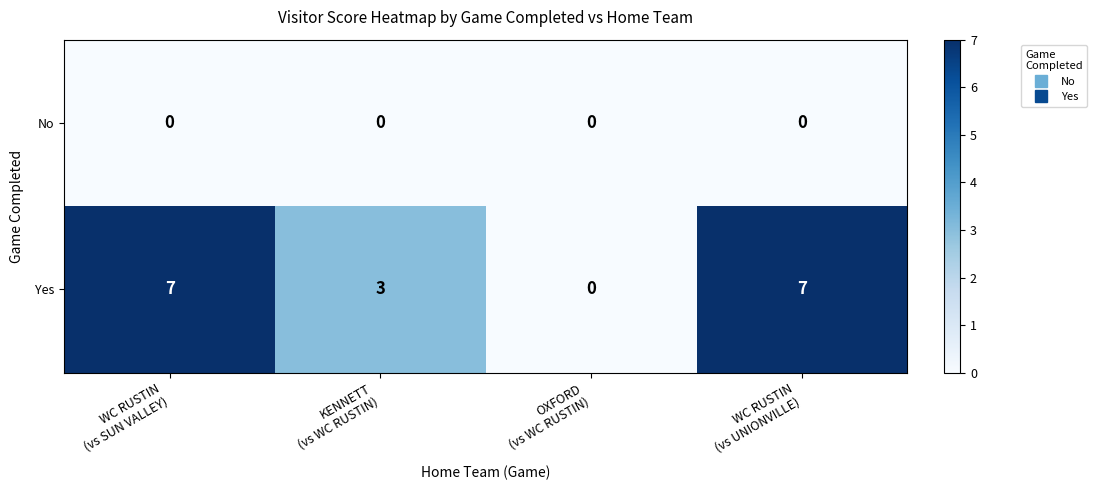

What is the greatest value displayed?

7